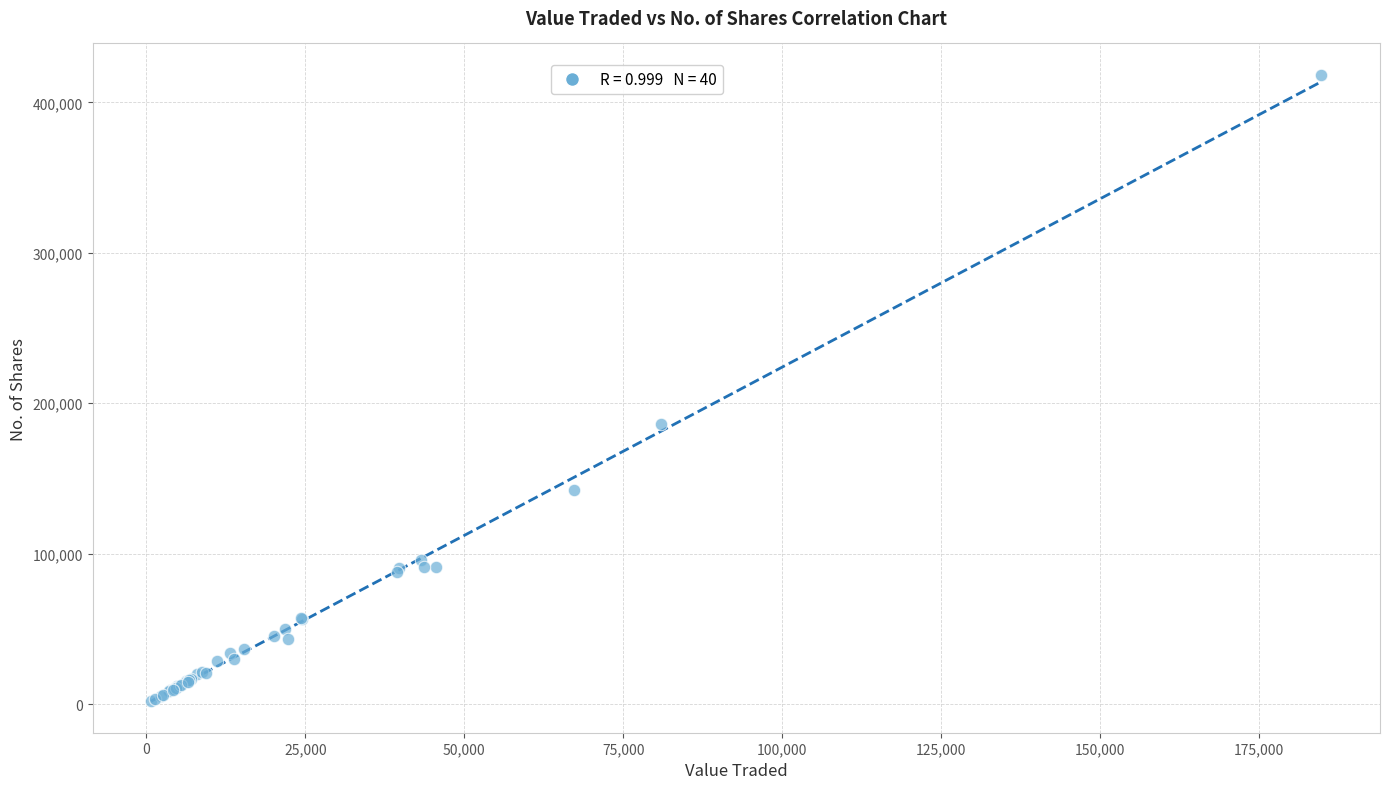

What Y value in the scatter plot is closest to 210103?

186522